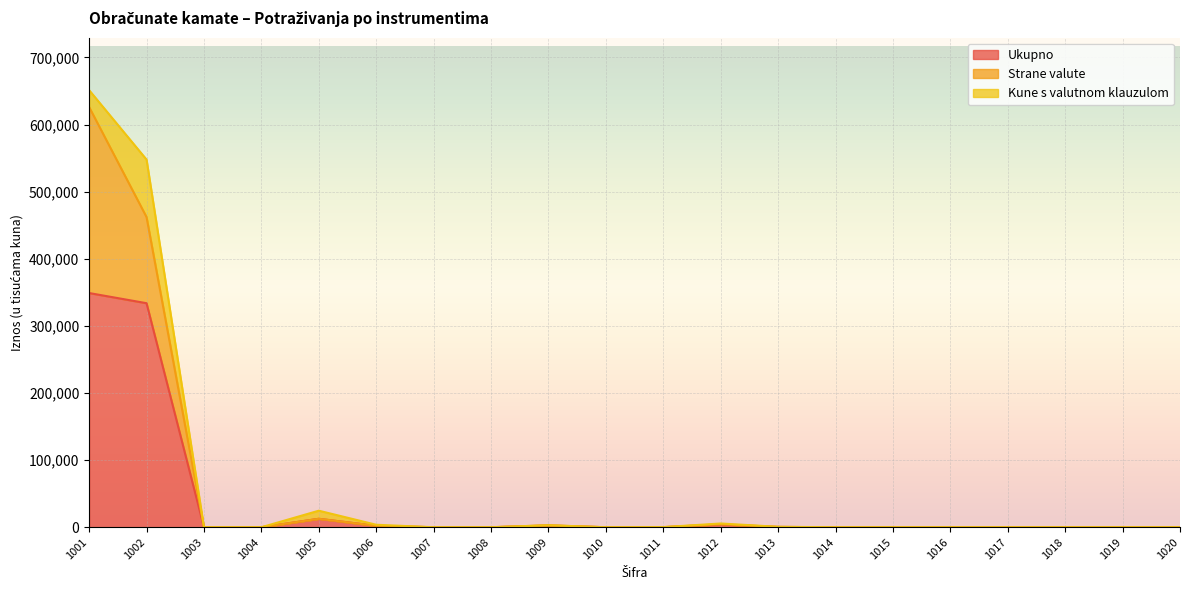

Which category has the lowest value across all series?

1003